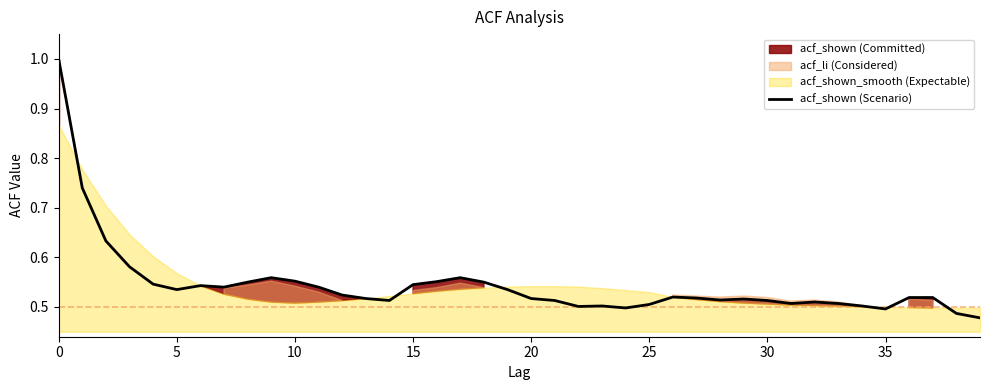

The value at 29 is 0.5. True or false?

True